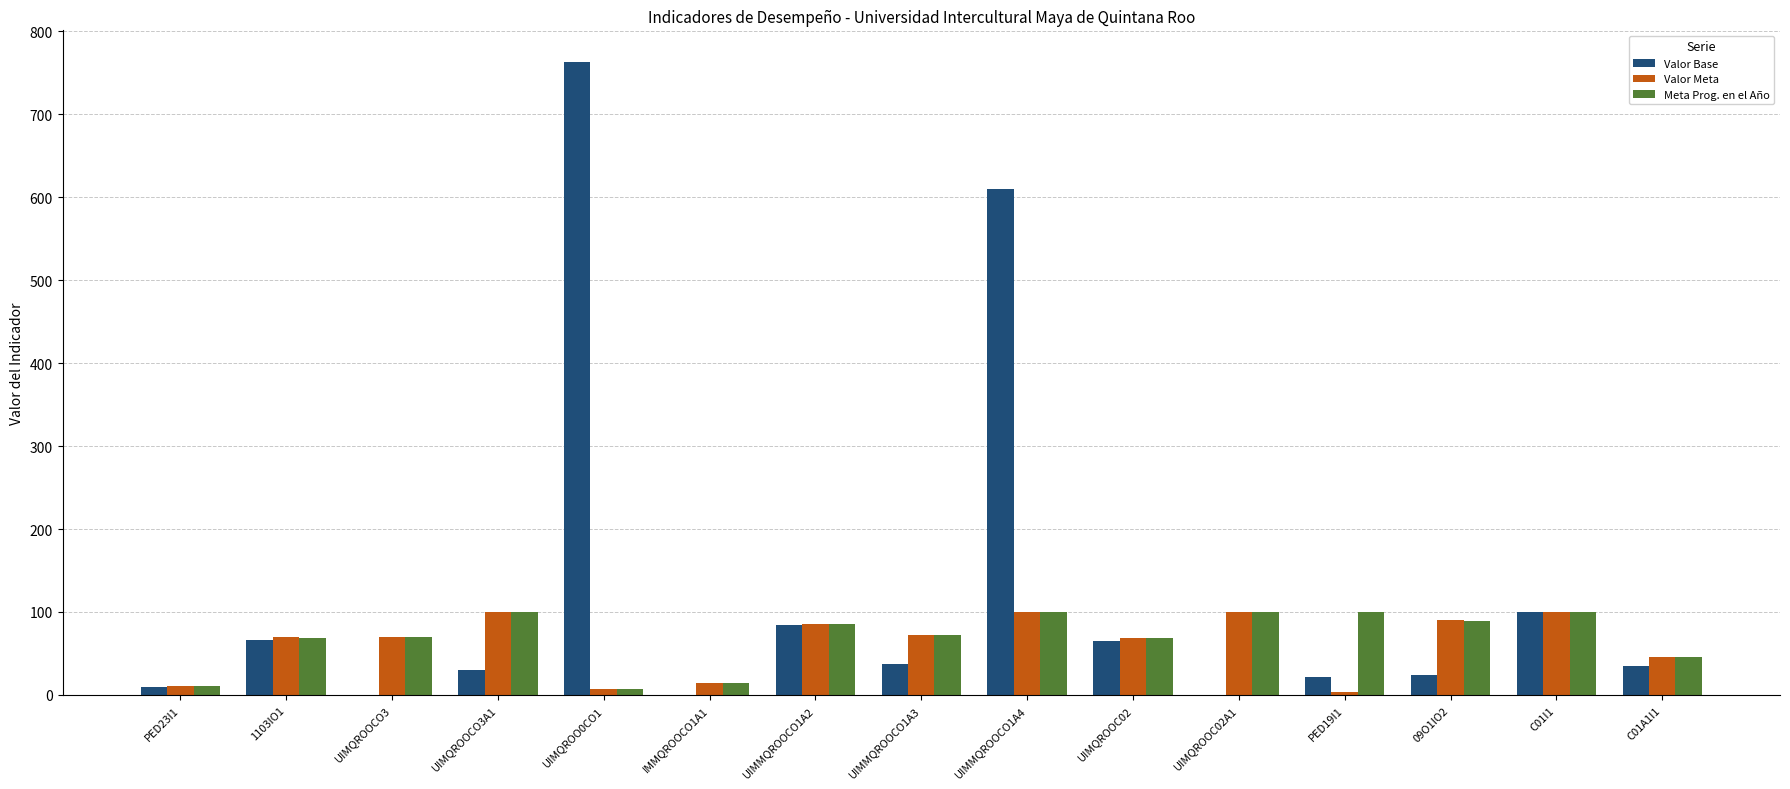

What is the sum of all Valor Meta values?

936.3